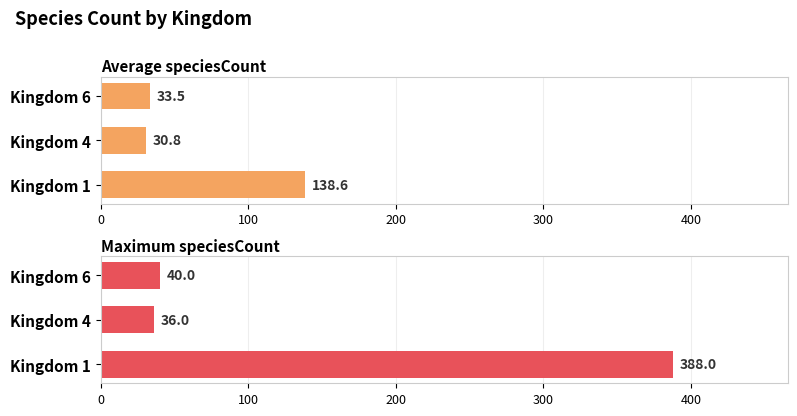

What is the value of the Maximum speciesCount bar at the 2nd from the left?

36.0